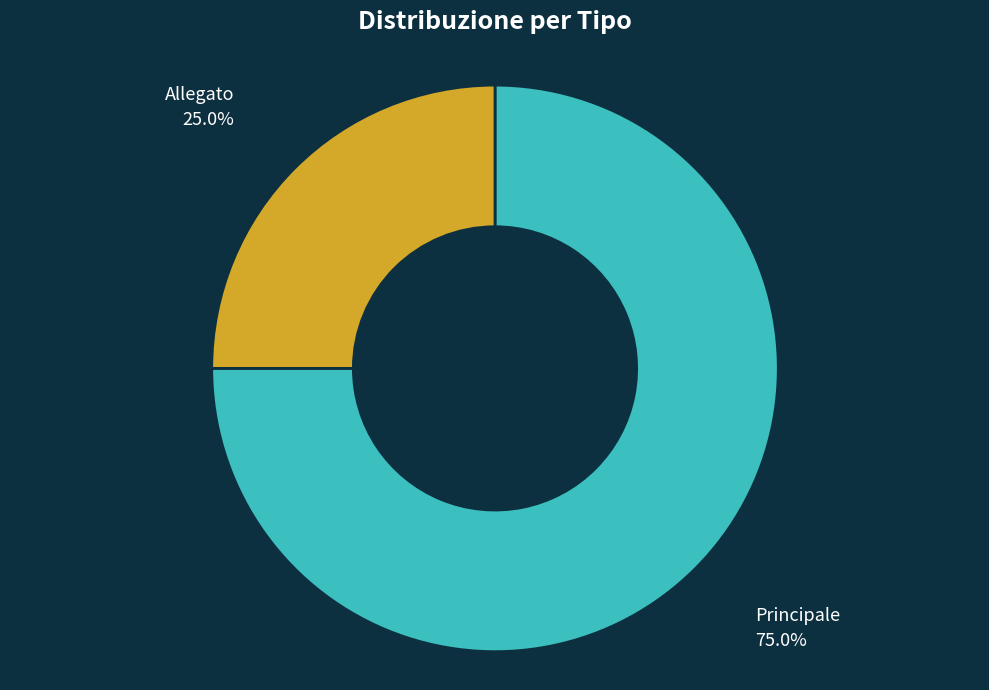

Between Principale and Allegato, which is larger?

Principale